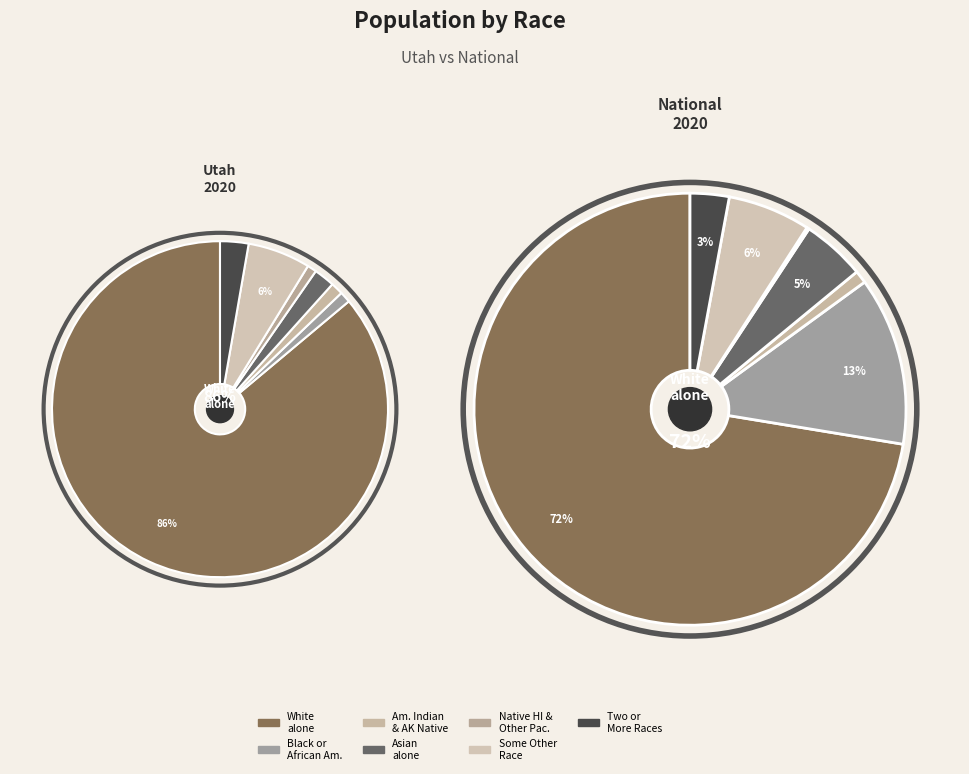

To the nearest percent, what is the difference between the Native Hawaiian and Other Pacific and White alone slice percentages?

85%